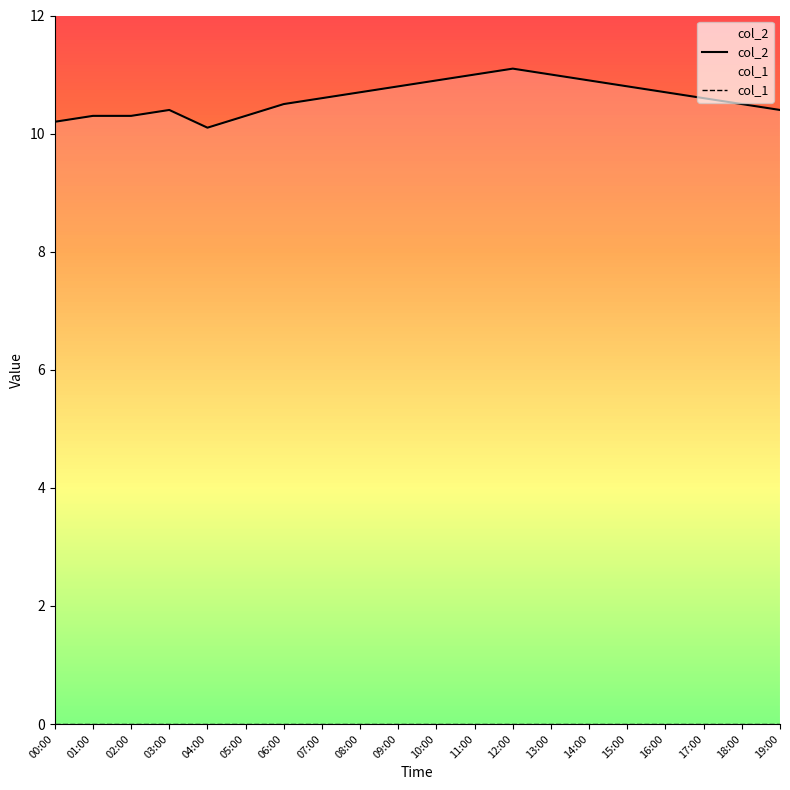

True or false: col_2 has a value of 11.0 at 13:00.

True